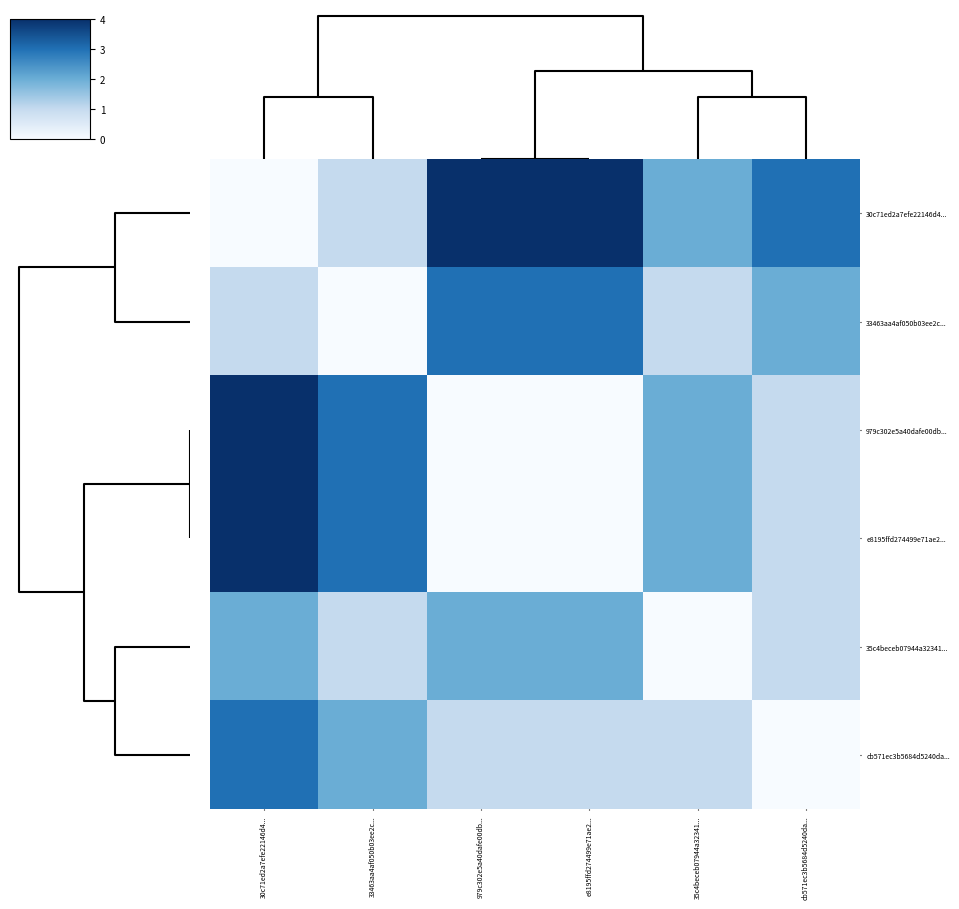

Reading right to left, what are all the values shown in this chart?

30c71ed2a7efe22146d4...: cb571ec3b5684d5240da...=3	35c4beceb07944a32341...=2	e8195ffd274499e71ae2...=4	979c302e5a40dafe00db...=4	33463aa4af050b03ee2c...=1	30c71ed2a7efe22146d4...=0
33463aa4af050b03ee2c...: cb571ec3b5684d5240da...=2	35c4beceb07944a32341...=1	e8195ffd274499e71ae2...=3	979c302e5a40dafe00db...=3	33463aa4af050b03ee2c...=0	30c71ed2a7efe22146d4...=1
979c302e5a40dafe00db...: cb571ec3b5684d5240da...=1	35c4beceb07944a32341...=2	e8195ffd274499e71ae2...=0	979c302e5a40dafe00db...=0	33463aa4af050b03ee2c...=3	30c71ed2a7efe22146d4...=4
e8195ffd274499e71ae2...: cb571ec3b5684d5240da...=1	35c4beceb07944a32341...=2	e8195ffd274499e71ae2...=0	979c302e5a40dafe00db...=0	33463aa4af050b03ee2c...=3	30c71ed2a7efe22146d4...=4
35c4beceb07944a32341...: cb571ec3b5684d5240da...=1	35c4beceb07944a32341...=0	e8195ffd274499e71ae2...=2	979c302e5a40dafe00db...=2	33463aa4af050b03ee2c...=1	30c71ed2a7efe22146d4...=2
cb571ec3b5684d5240da...: cb571ec3b5684d5240da...=0	35c4beceb07944a32341...=1	e8195ffd274499e71ae2...=1	979c302e5a40dafe00db...=1	33463aa4af050b03ee2c...=2	30c71ed2a7efe22146d4...=3